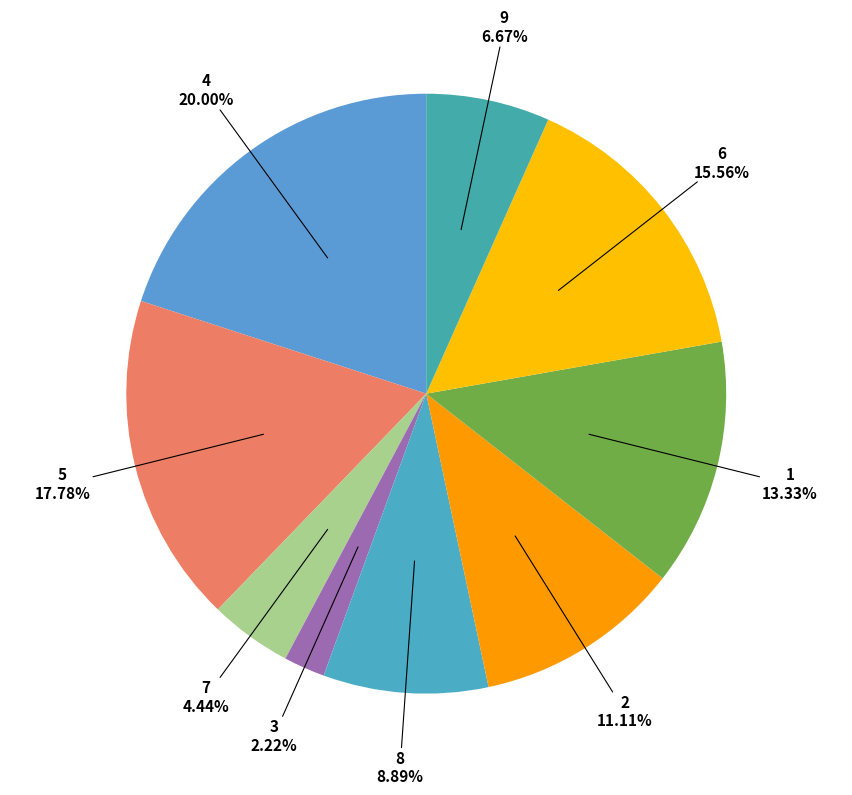

How many segments does this pie chart have?

9